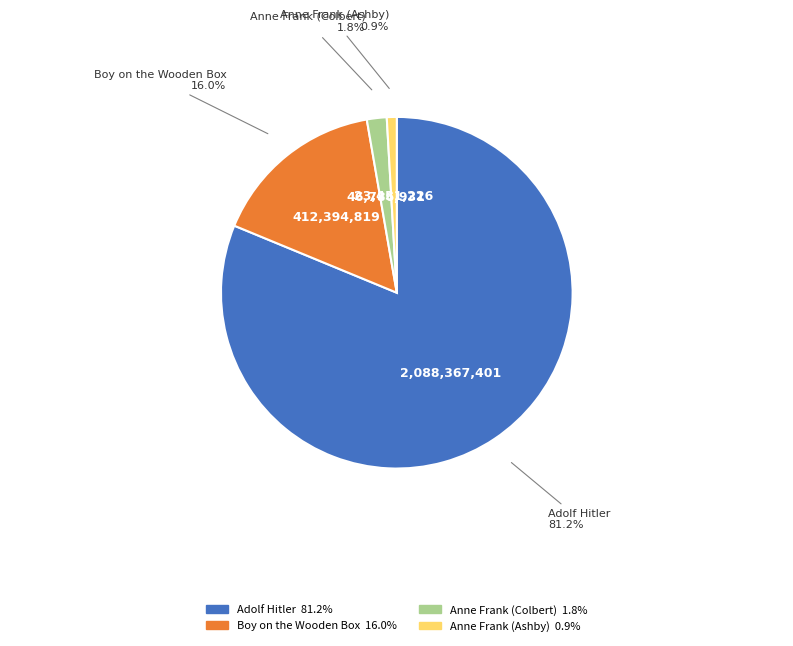

Is it true that Anne Frank (Ashby) is 1% of the pie?

True